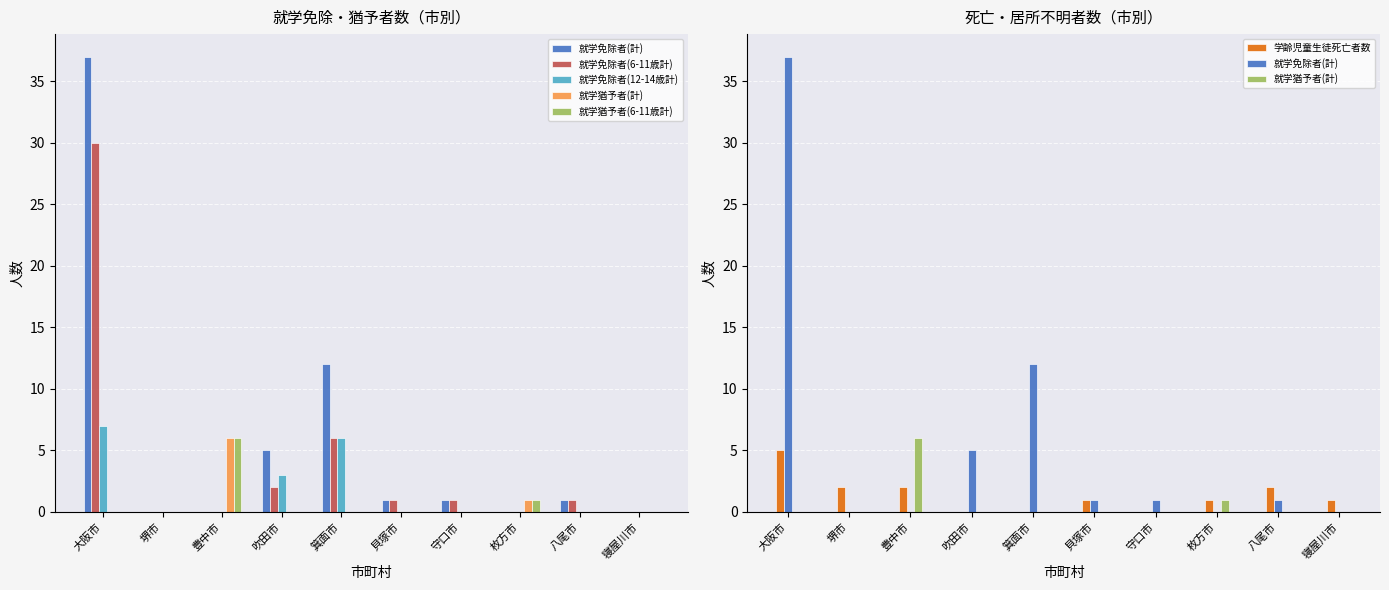

Reading left to right, what are all the values shown in this chart?

就学免除者(計): 37	0	0	5	12	1	1	0	1	0
就学免除者(6-11歳計): 30	0	0	2	6	1	1	0	1	0
就学免除者(12-14歳計): 7	0	0	3	6	0	0	0	0	0
就学猶予者(計): 0	0	6	0	0	0	0	1	0	0
就学猶予者(6-11歳計): 0	0	6	0	0	0	0	1	0	0
学齢児童生徒死亡者数: 5	2	2	0	0	1	0	1	2	1